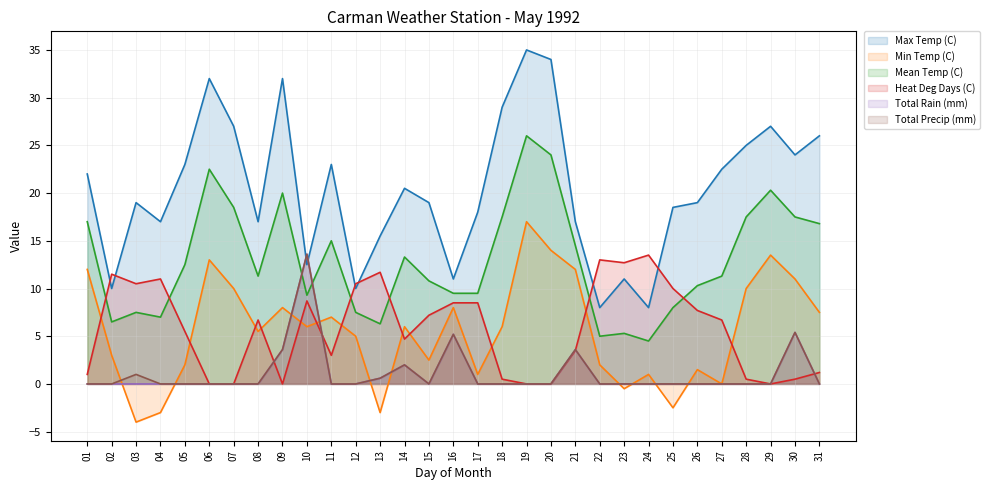

Reading left to right, what are all the values shown in this chart?

Max Temp (C): 01=22.0	02=10.0	03=19.0	04=17.0	05=23.0	06=32.0	07=27.0	08=17.0	09=32.0	10=12.5	11=23.0	12=10.0	13=15.5	14=20.5	15=19.0	16=11.0	17=18.0	18=29.0	19=35.0	20=34.0	21=17.0	22=8.0	23=11.0	24=8.0	25=18.5	26=19.0	27=22.5	28=25.0	29=27.0	30=24.0	31=26.0
Min Temp (C): 01=12.0	02=3.0	03=-4.0	04=-3.0	05=2.0	06=13.0	07=10.0	08=5.5	09=8.0	10=6.0	11=7.0	12=5.0	13=-3.0	14=6.0	15=2.5	16=8.0	17=1.0	18=6.0	19=17.0	20=14.0	21=12.0	22=2.0	23=-0.5	24=1.0	25=-2.5	26=1.5	27=0.0	28=10.0	29=13.5	30=11.0	31=7.5
Mean Temp (C): 01=17.0	02=6.5	03=7.5	04=7.0	05=12.5	06=22.5	07=18.5	08=11.3	09=20.0	10=9.3	11=15.0	12=7.5	13=6.3	14=13.3	15=10.8	16=9.5	17=9.5	18=17.5	19=26.0	20=24.0	21=14.5	22=5.0	23=5.3	24=4.5	25=8.0	26=10.3	27=11.3	28=17.5	29=20.3	30=17.5	31=16.8
Heat Deg Days (C): 01=1.0	02=11.5	03=10.5	04=11.0	05=5.5	06=0.0	07=0.0	08=6.7	09=0.0	10=8.7	11=3.0	12=10.5	13=11.7	14=4.7	15=7.2	16=8.5	17=8.5	18=0.5	19=0.0	20=0.0	21=3.5	22=13.0	23=12.7	24=13.5	25=10.0	26=7.7	27=6.7	28=0.5	29=0.0	30=0.5	31=1.2
Total Rain (mm): 01=0.0	02=0.0	03=0.0	04=0.0	05=0.0	06=0.0	07=0.0	08=0.0	09=3.6	10=13.6	11=0.0	12=0.0	13=0.6	14=2.0	15=0.0	16=5.2	17=0.0	18=0.0	19=0.0	20=0.0	21=3.6	22=0.0	23=0.0	24=0.0	25=0.0	26=0.0	27=0.0	28=0.0	29=0.0	30=5.4	31=0.0
Total Precip (mm): 01=0.0	02=0.0	03=1.0	04=0.0	05=0.0	06=0.0	07=0.0	08=0.0	09=3.6	10=13.6	11=0.0	12=0.0	13=0.6	14=2.0	15=0.0	16=5.2	17=0.0	18=0.0	19=0.0	20=0.0	21=3.6	22=0.0	23=0.0	24=0.0	25=0.0	26=0.0	27=0.0	28=0.0	29=0.0	30=5.4	31=0.0